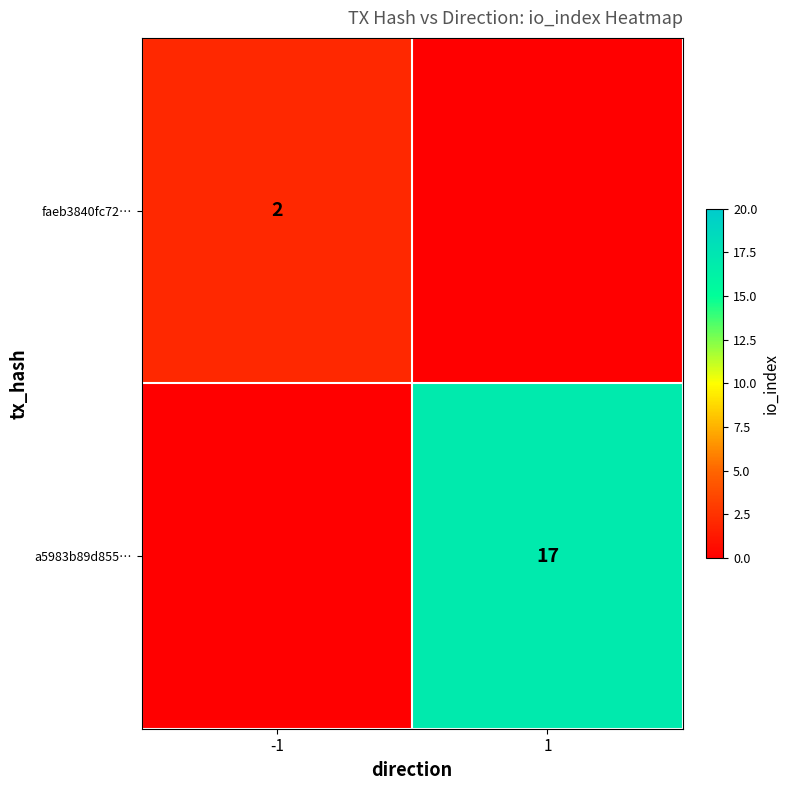

What is the spread (max minus min) of values at 1?

17